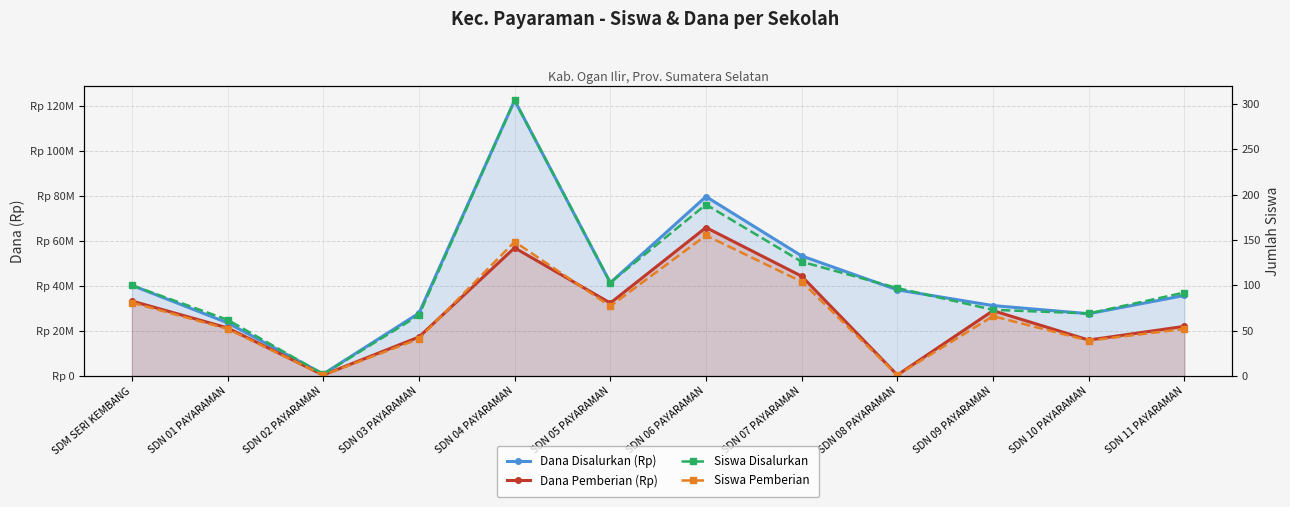

How many interior local peaks does the Dana Disalurkan (Rp) series have?

2